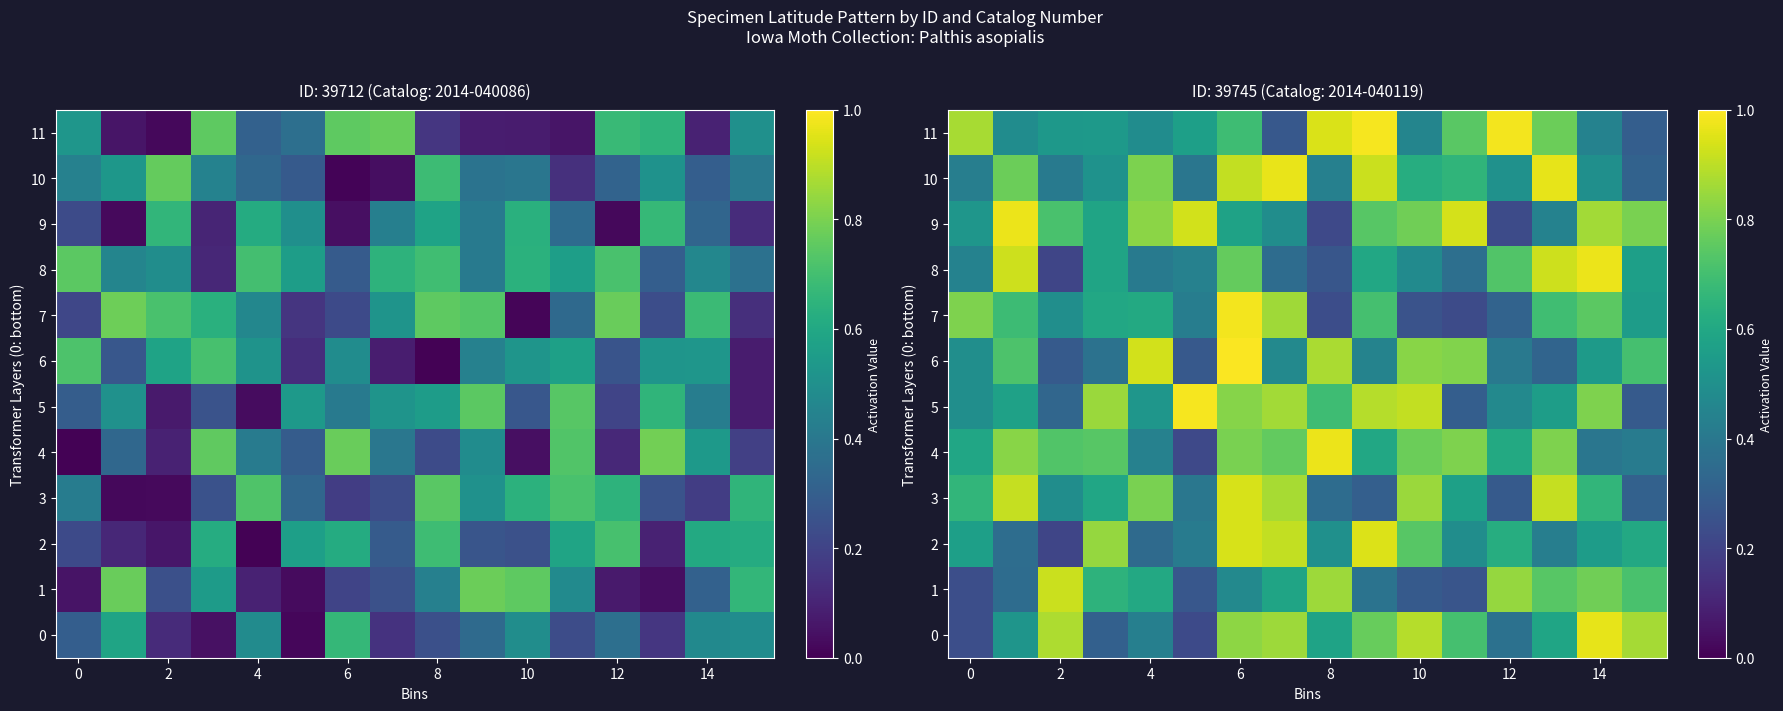

At how many categories does at least one series exceed 0?

16